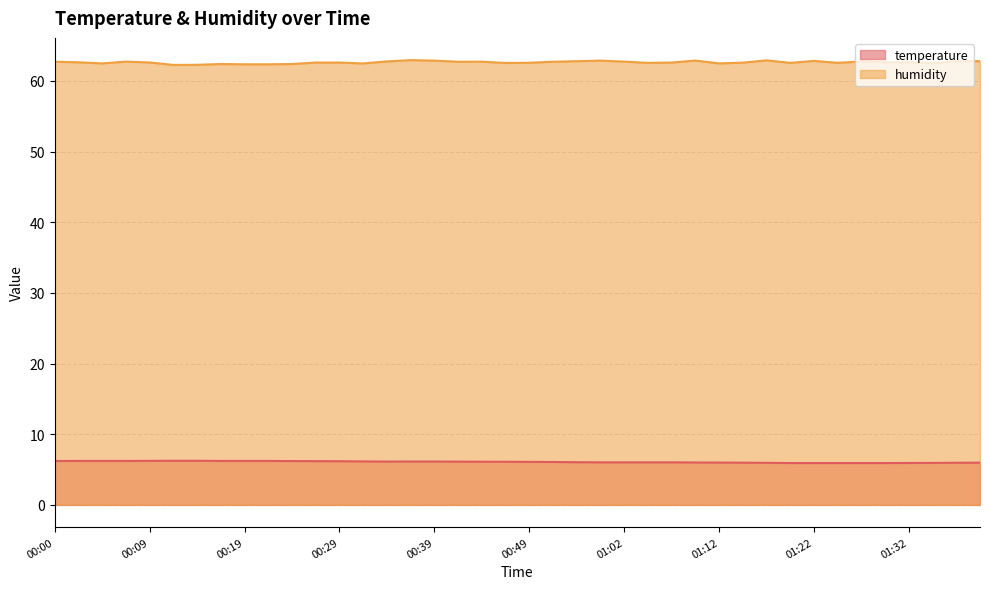

List the series in order of their overall mean, highest first.

humidity, temperature